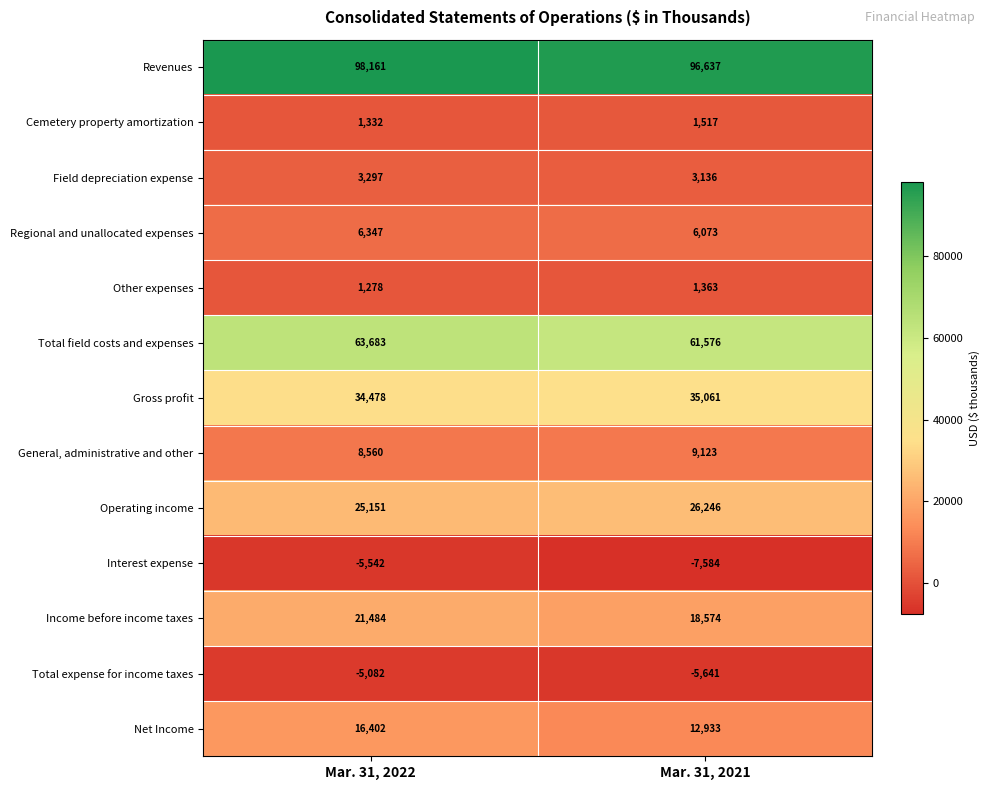

Rank the series by their maximum value, from highest to lowest.

Revenues, Total field costs and expenses, Gross profit, Operating income, Income before income taxes, Net Income, General, administrative and other, Regional and unallocated expenses, Field depreciation expense, Cemetery property amortization, Other expenses, Total expense for income taxes, Interest expense